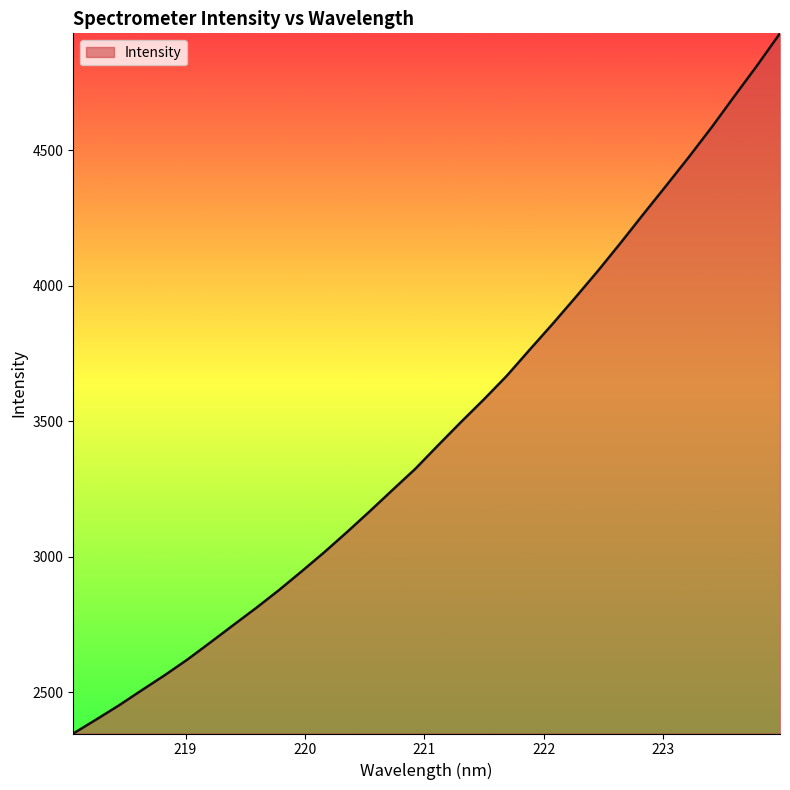

What is the difference between the maximum and minimum values?

2585.0